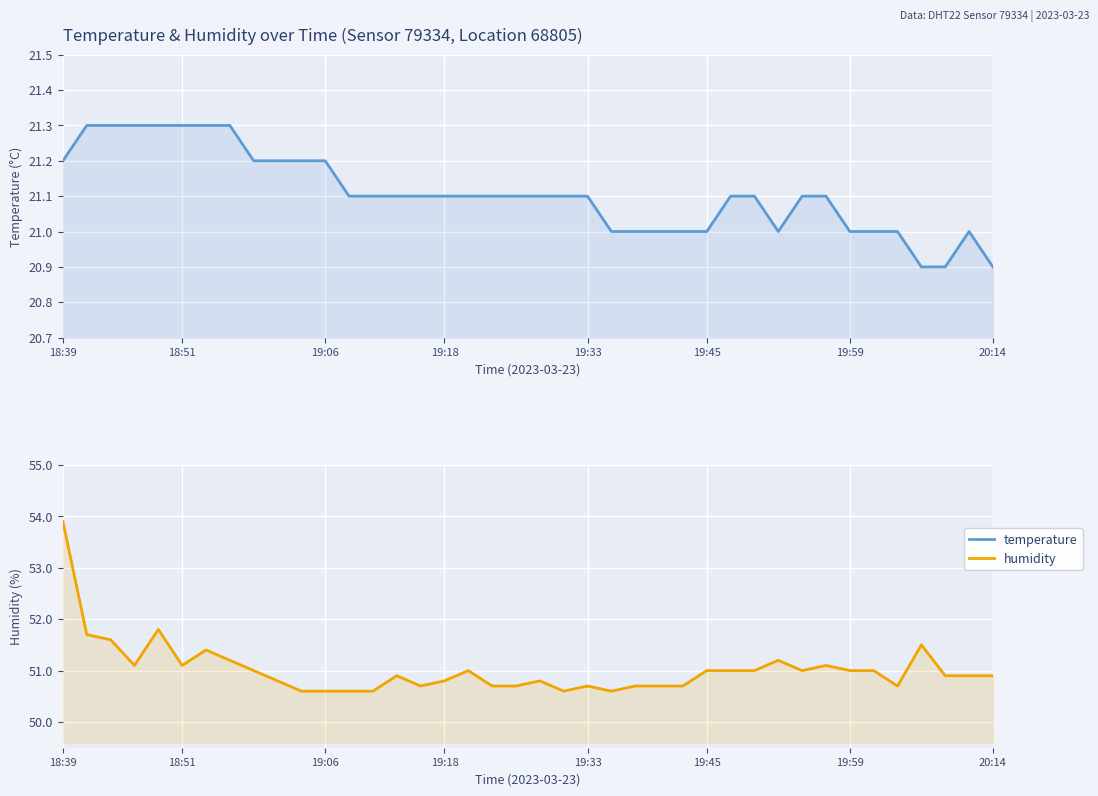

Reading right to left, extract all data points from this chart.

temperature: 20.9	21.0	20.9	20.9	21.0	21.0	21.0	21.1	21.1	21.0	21.1	21.1	21.0	21.0	21.0	21.0	21.0	21.1	21.1	21.1	21.1	21.1	21.1	21.1	21.1	21.1	21.1	21.1	21.2	21.2	21.2	21.2	21.3	21.3	21.3	21.3	21.3	21.3	21.3	21.2
humidity: 50.9	50.9	50.9	51.5	50.7	51.0	51.0	51.1	51.0	51.2	51.0	51.0	51.0	50.7	50.7	50.7	50.6	50.7	50.6	50.8	50.7	50.7	51.0	50.8	50.7	50.9	50.6	50.6	50.6	50.6	50.8	51.0	51.2	51.4	51.1	51.8	51.1	51.6	51.7	53.9